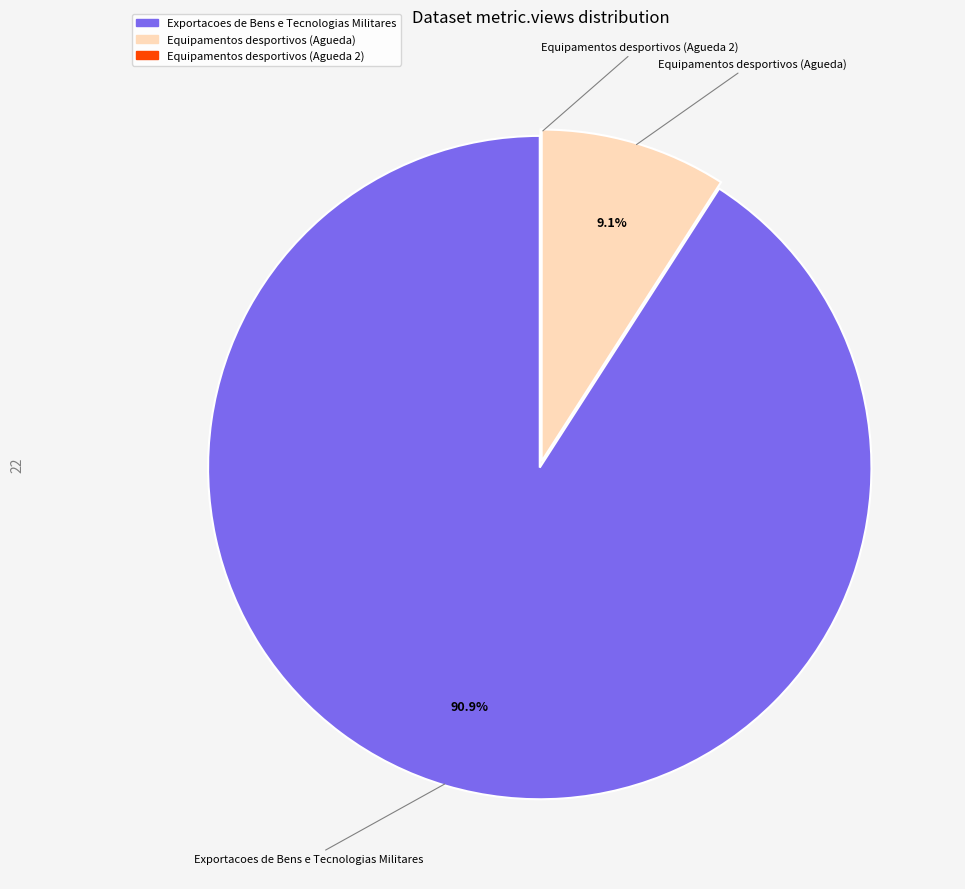

To the nearest percent, what is the difference between the largest and smallest slice percentages?

91%